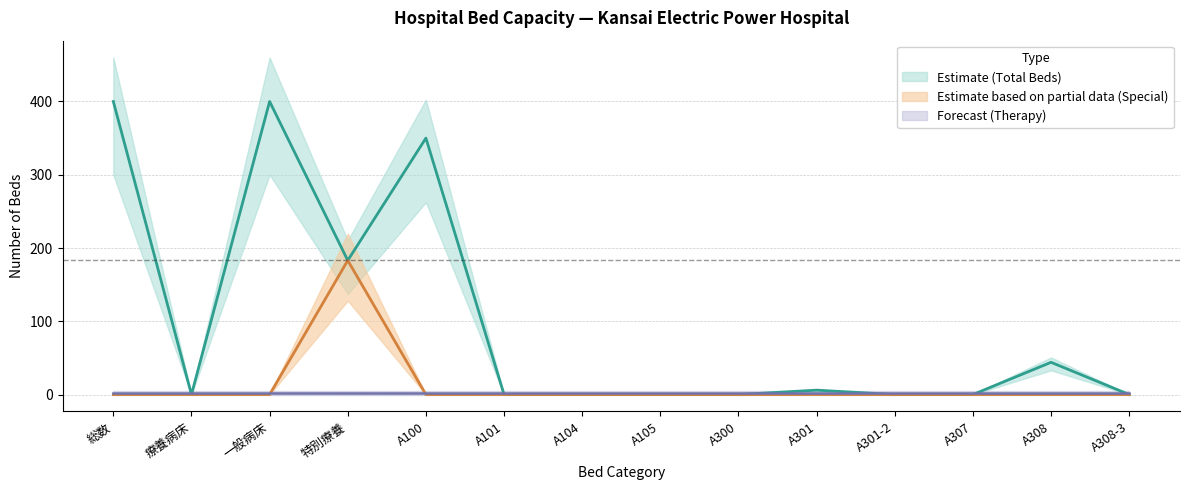

True or false: General Ward (A100) has more than 2 interior local peaks.

True